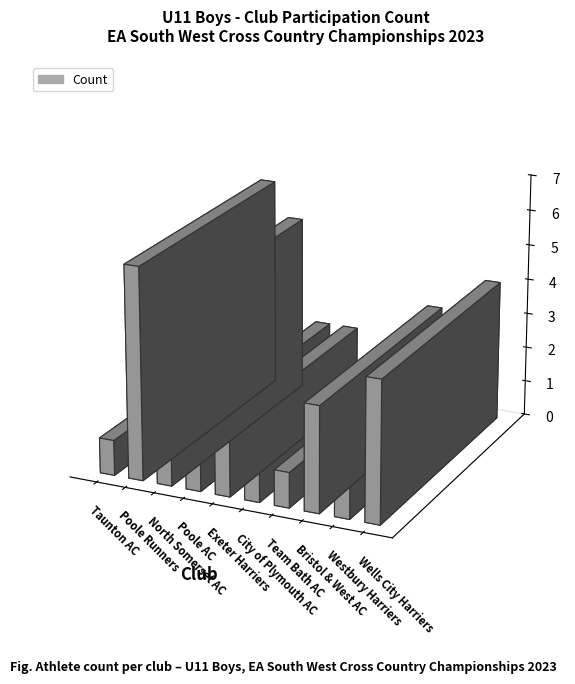

Count the values in the range 1 to 4.

8